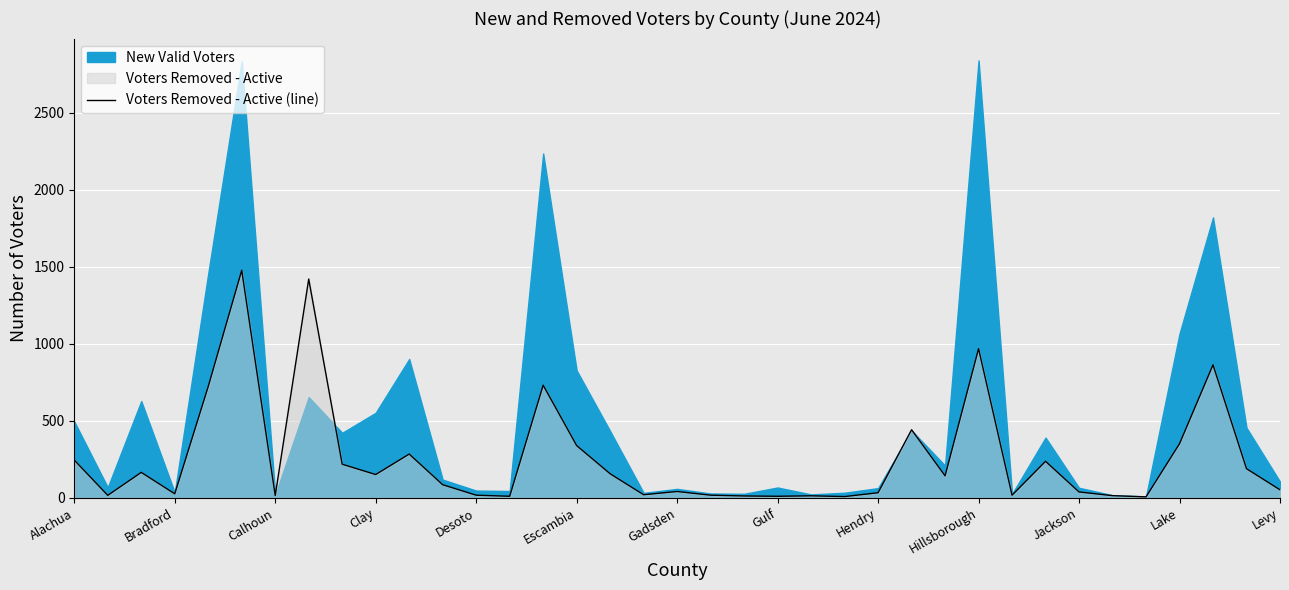

How many interior local peaks (higher than both neighbors) does the data have?

11